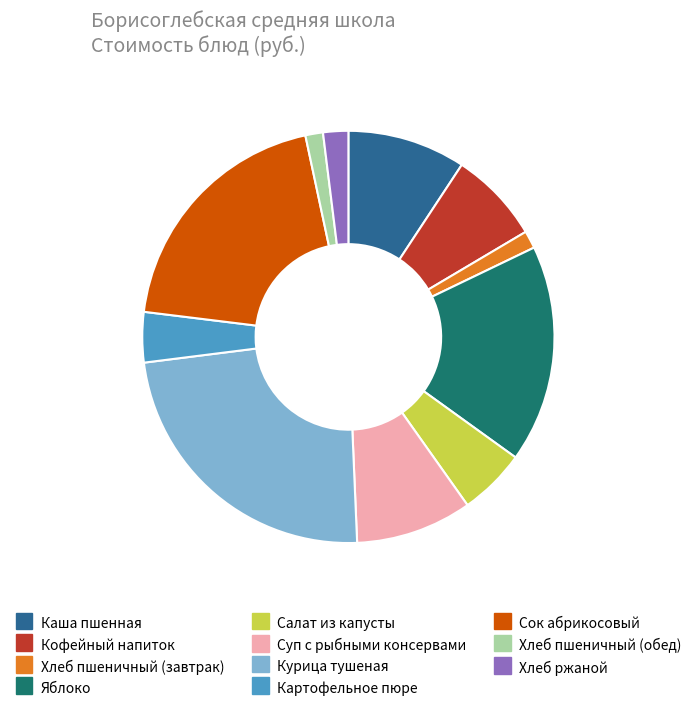

Between Суп с рыбными консервами and Картофельное пюре, which is larger?

Суп с рыбными консервами